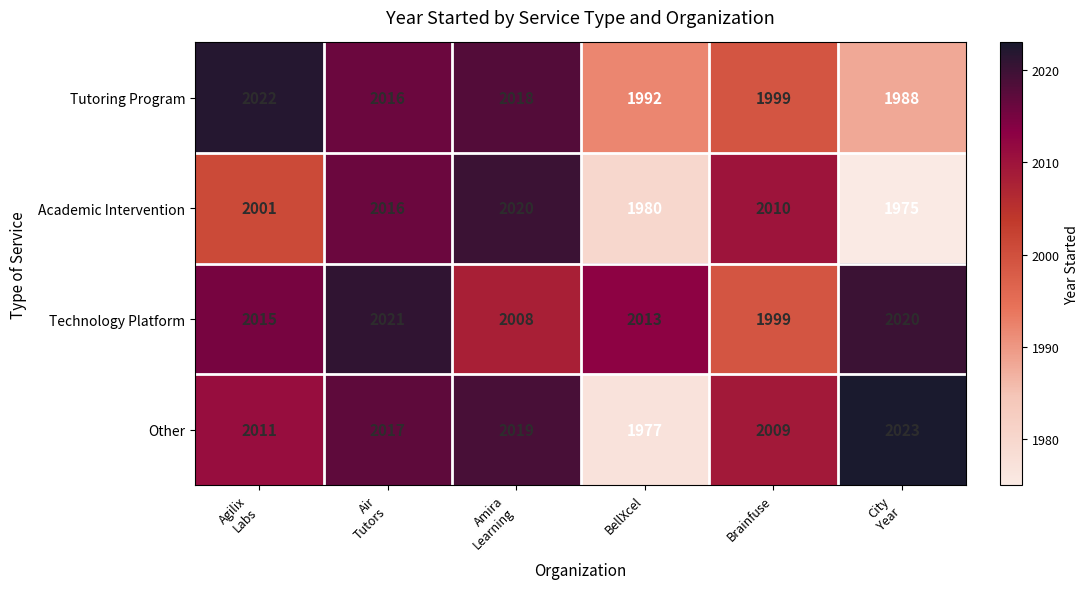

At which category is the sum across all series the highest?

Air
Tutors